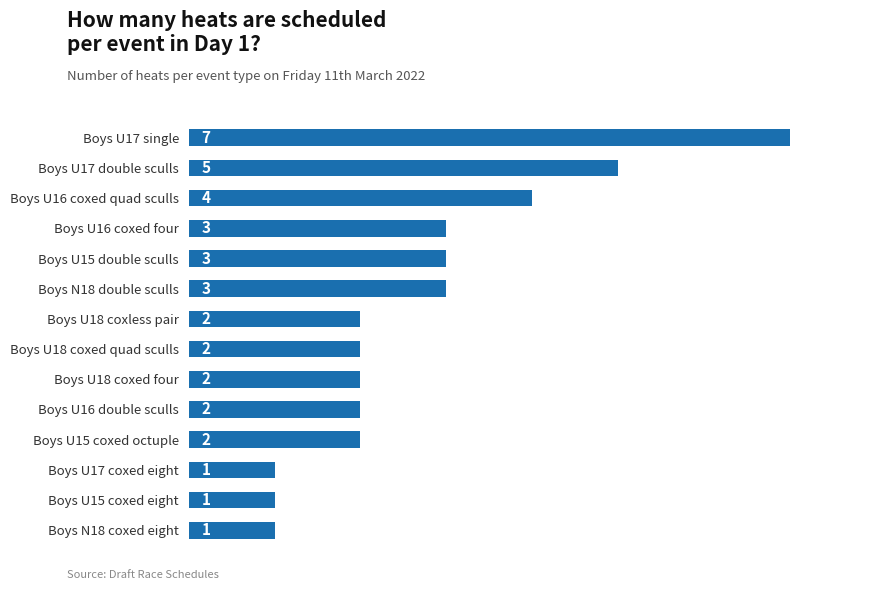

What is the change in value from Boys U17 double sculls to Boys U17 coxed eight?

-4